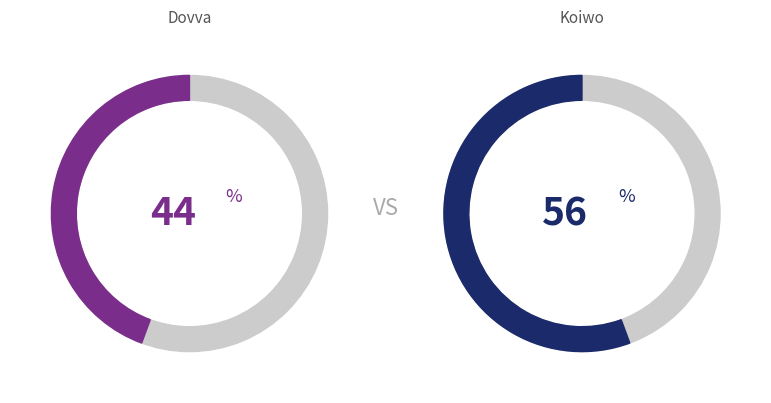

To the nearest percent, what percentage of the pie is Dovva?

44%